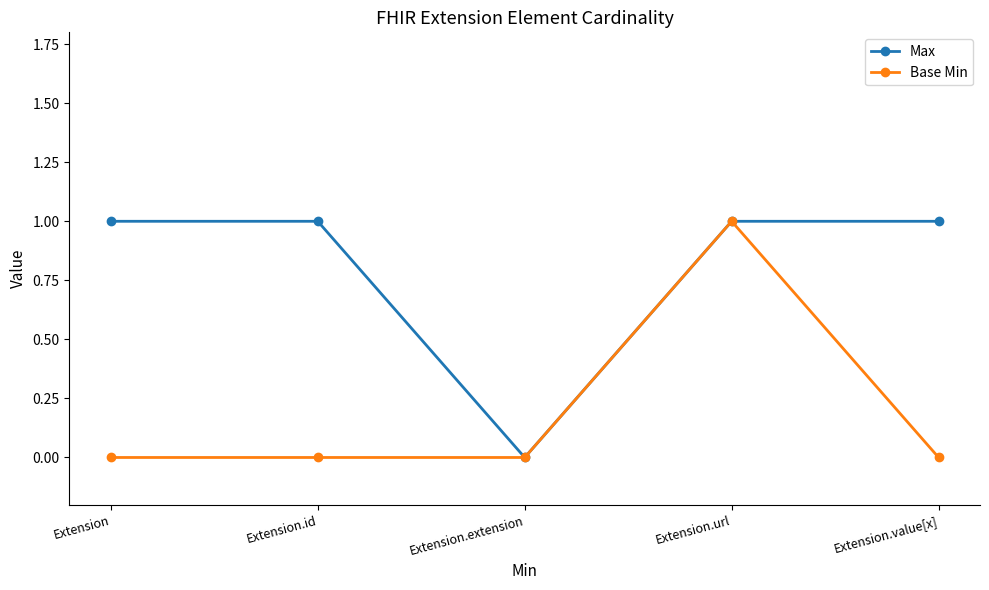

What is the sum of all Base Min values?

1